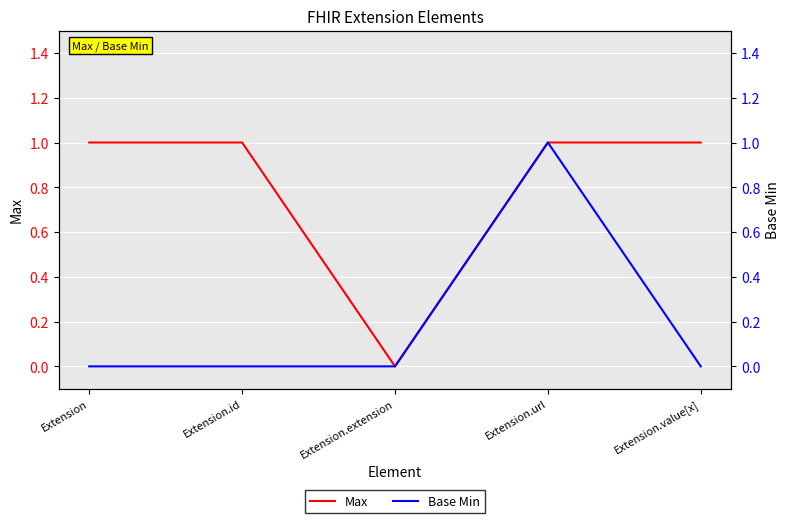

List the series in order of their overall mean, highest first.

Max, Base Min